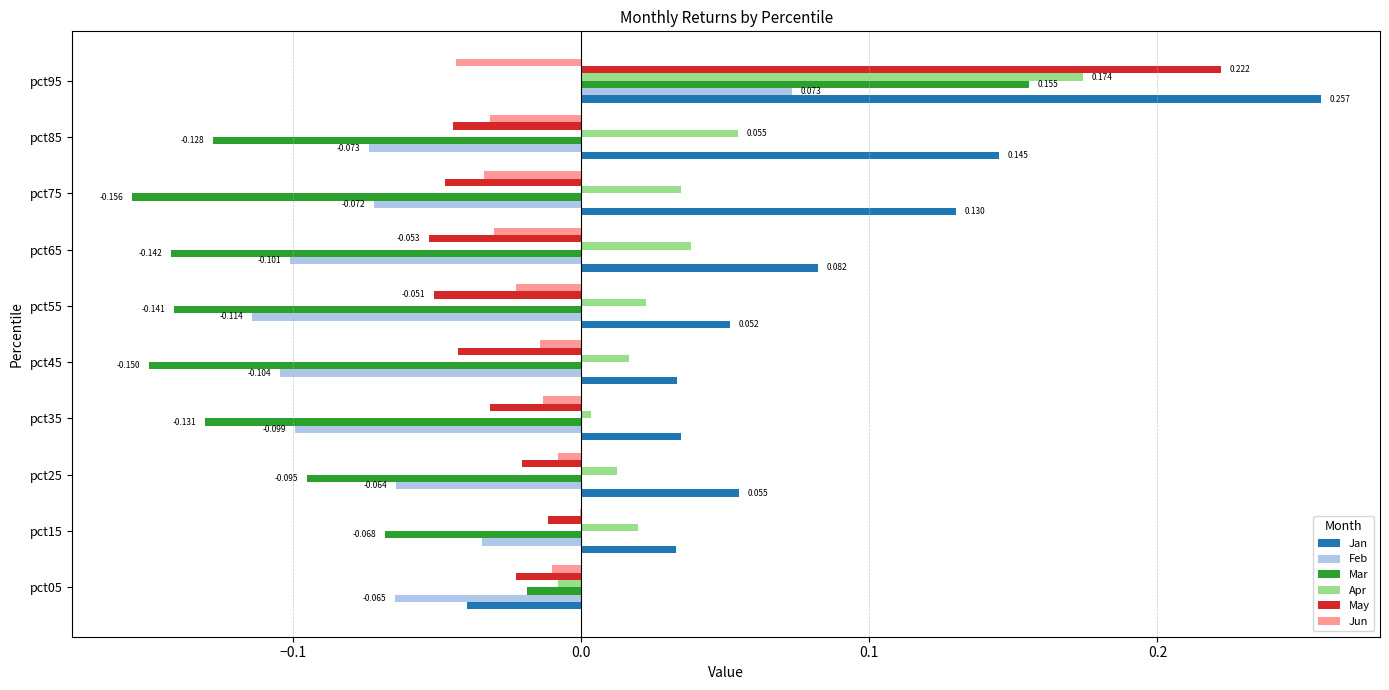

Which series has the largest total across all categories?

Jan